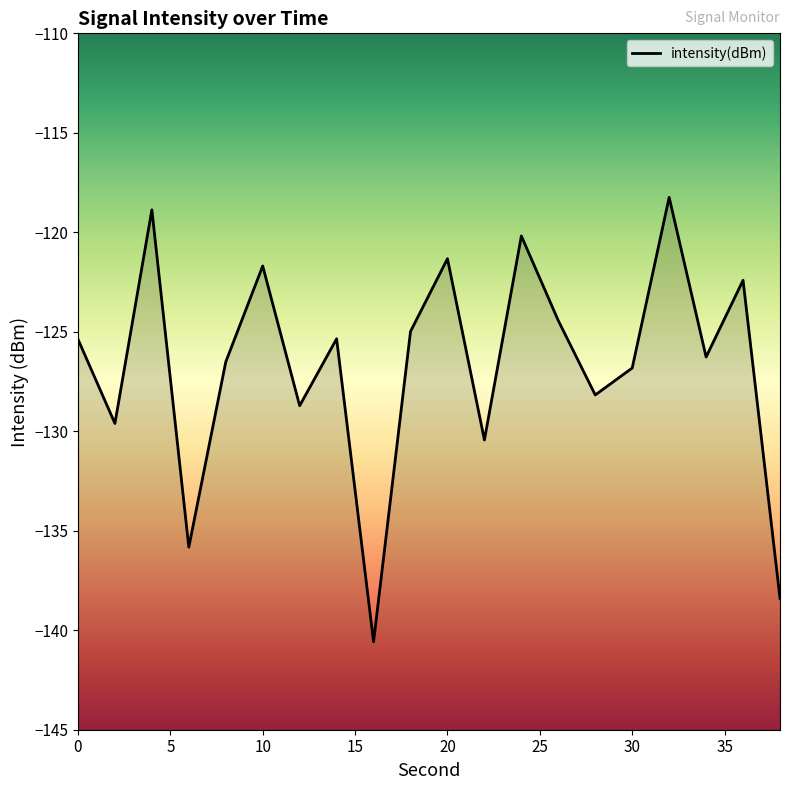

What is the difference between the maximum and minimum values?

22.3